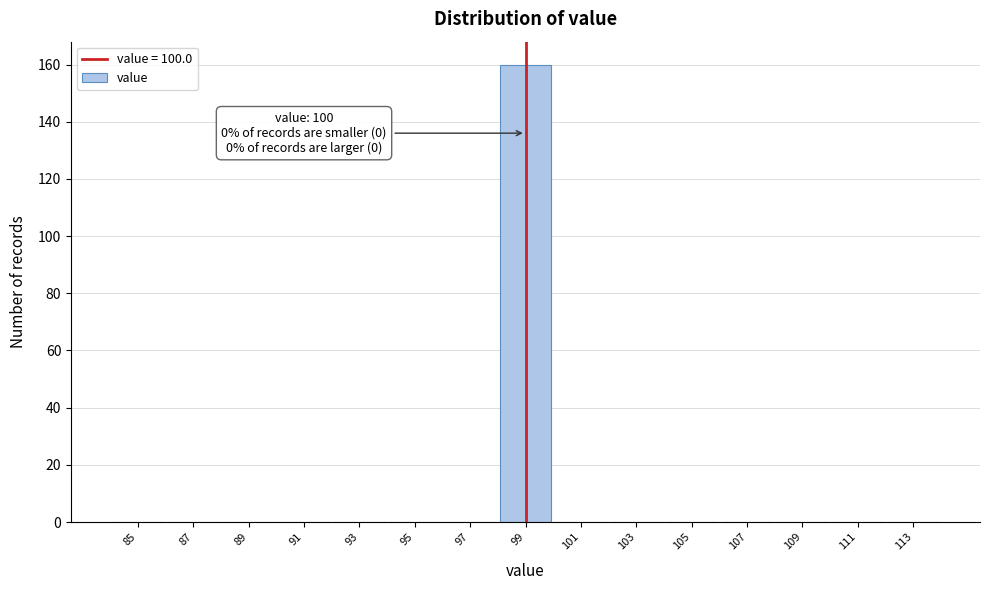

Reading left to right, extract all data points from this chart.

85=0	87=0	89=0	91=0	93=0	95=0	97=0	99=160	101=0	103=0	105=0	107=0	109=0	111=0	113=0